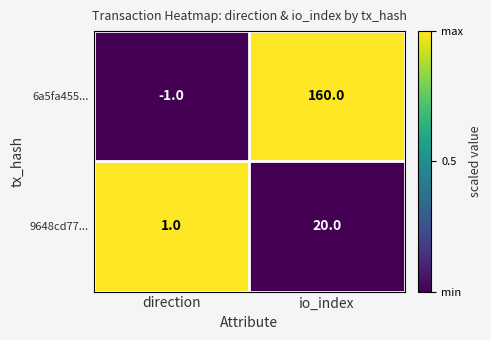

Reading left to right, what are all the values shown in this chart?

6a5fa455...: -1	160
9648cd77...: 1	20